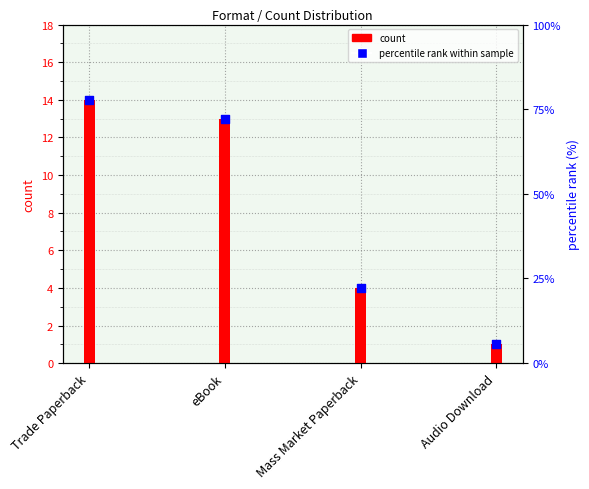

Which series reaches the maximum Y coordinate?

count